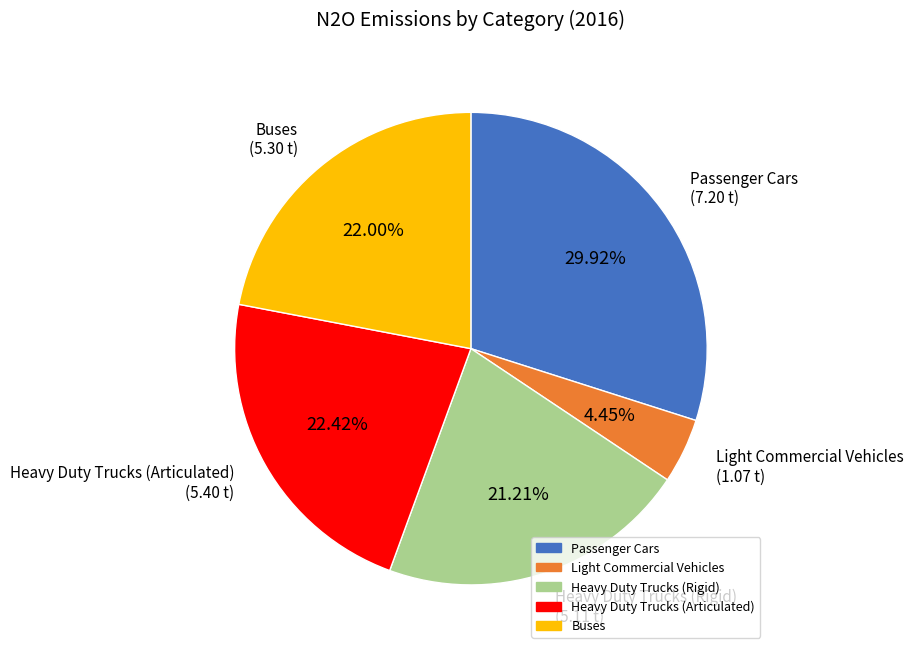

Combined, do Light Commercial Vehicles and Heavy Duty Trucks (Articulated) account for over 50%?

No